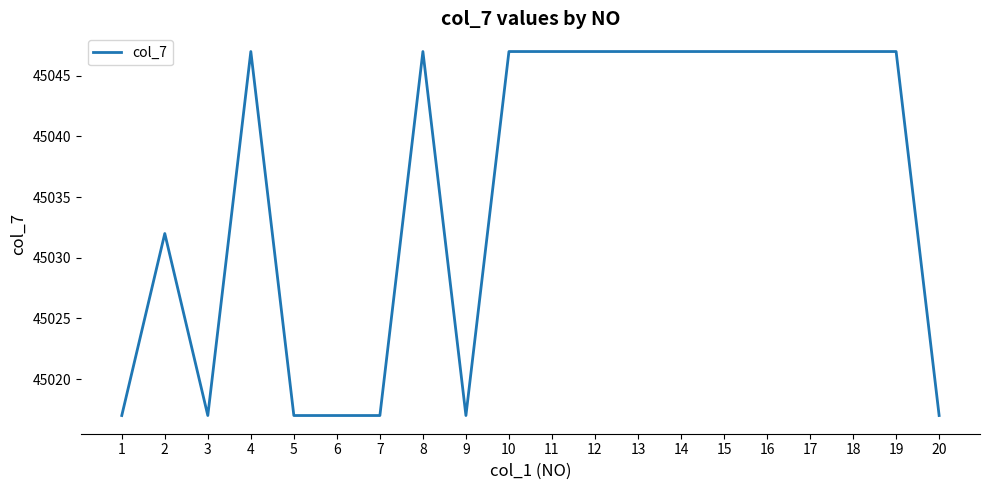

How many values are between 45017 and 45047?

20